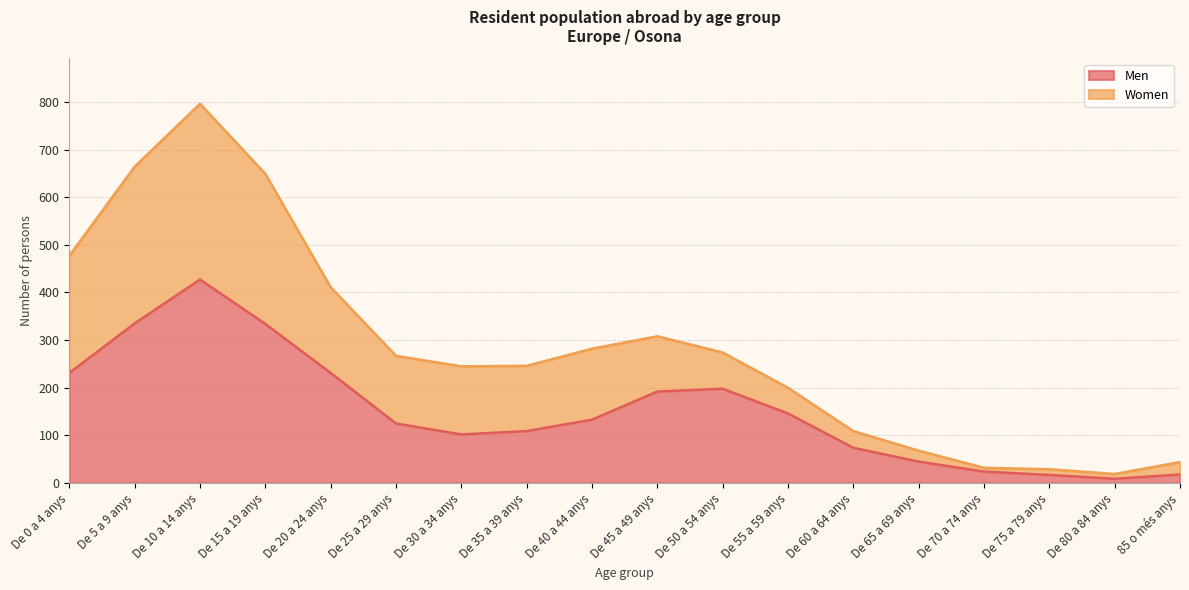

Which category has the highest value in the Men series?

De 10 a 14 anys